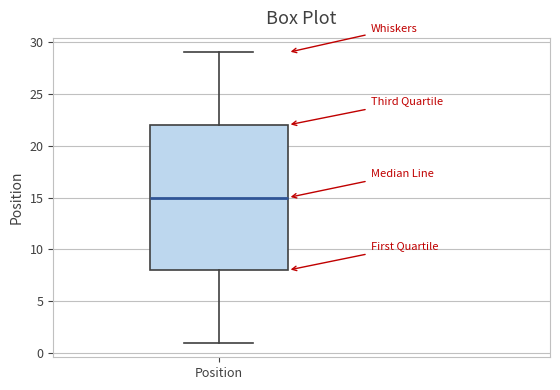

Transcribe this box plot: give where the median line is, the range the box spans, and where the two whiskers end, as read against the y-axis. The values are not printed on the chart, so give them approximately, as read against the axis.

median 15, box 8 to 22, whiskers 1 to 29